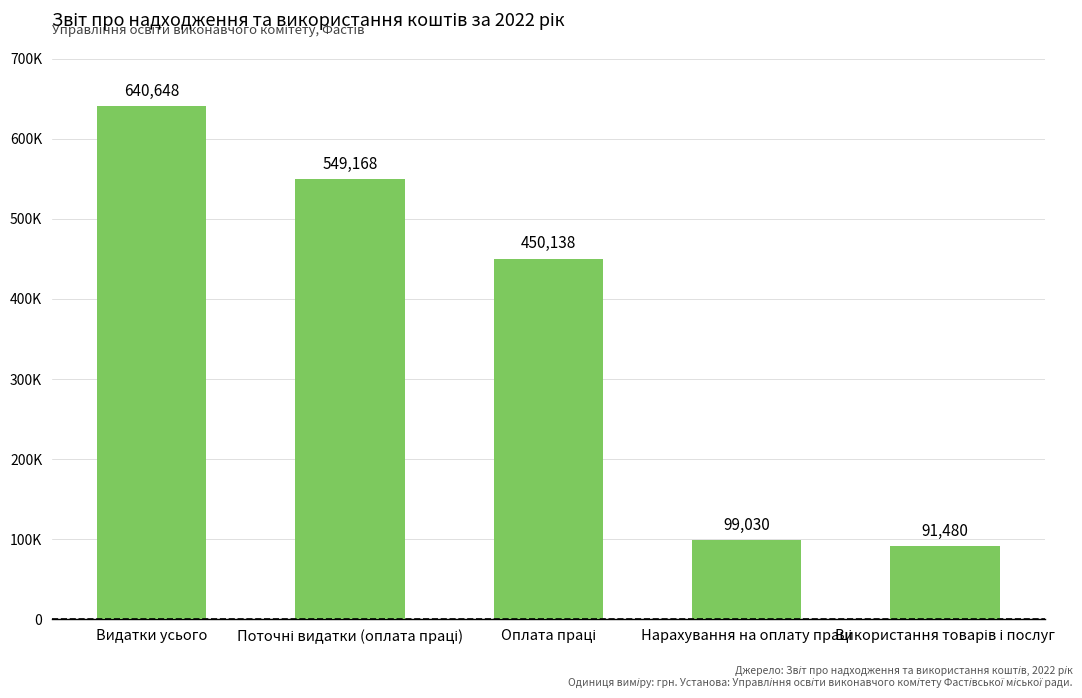

Which label corresponds to the largest value in the chart?

Видатки усього